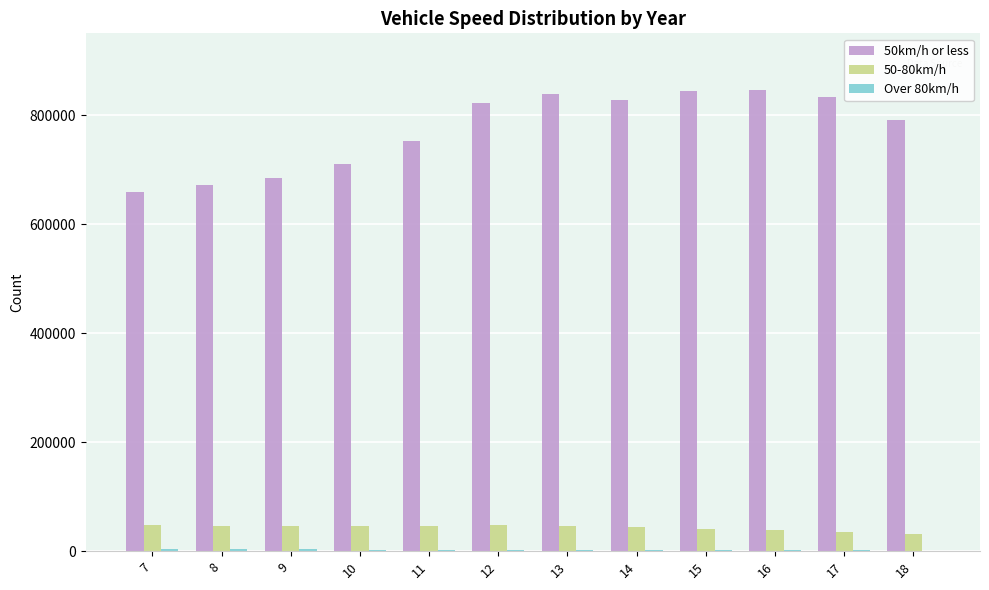

The value of 50km/h or less at 14 is 828321. True or false?

True